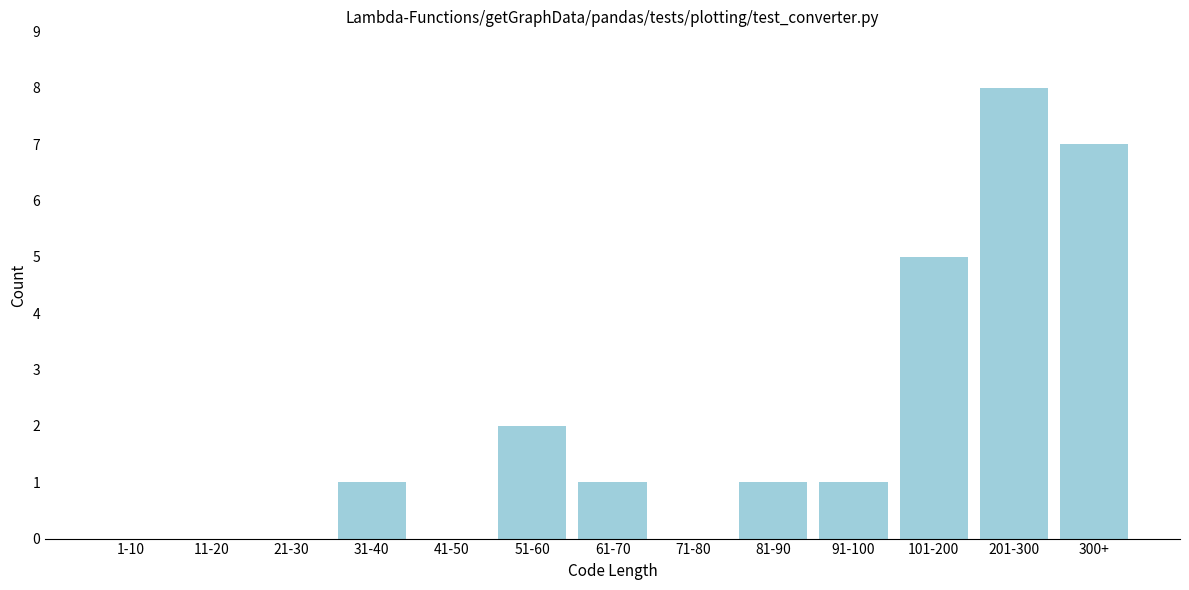

Reading right to left, list all the values displayed in this chart.

300+=7	201-300=8	101-200=5	91-100=1	81-90=1	71-80=0	61-70=1	51-60=2	41-50=0	31-40=1	21-30=0	11-20=0	1-10=0